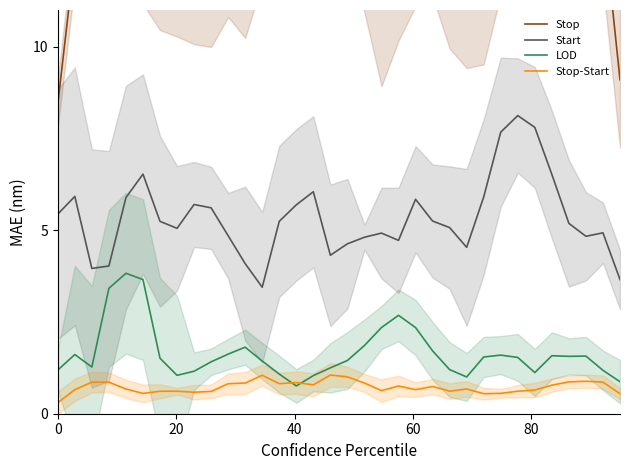

How many interior local valleys does the Stop-Start series have?

8